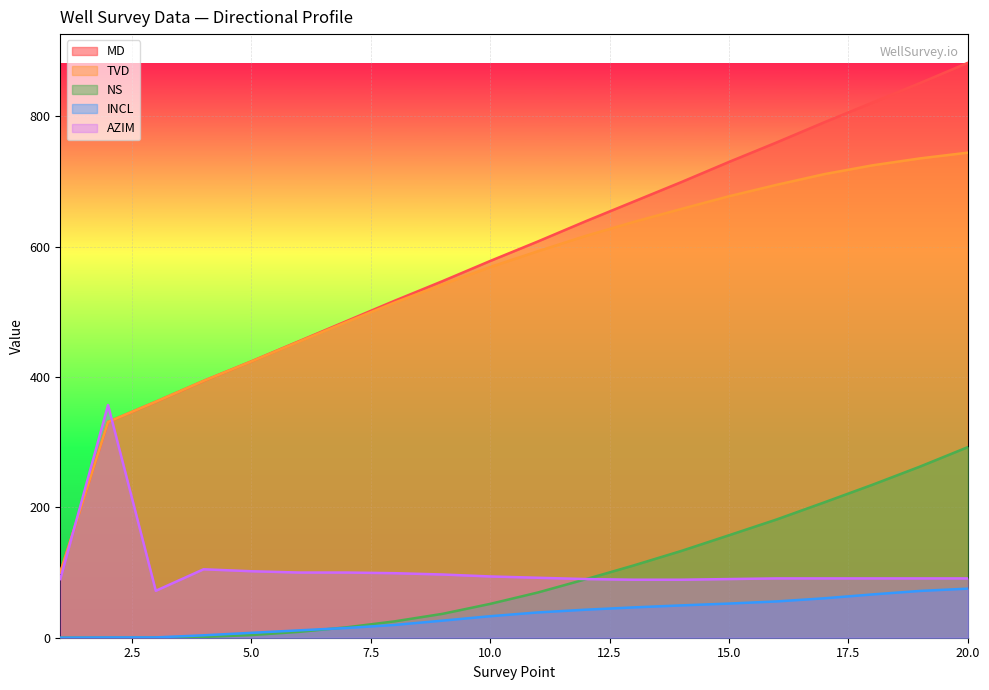

Reading left to right, list all the values displayed in this chart.

MD: 1=100.0	2=331.0	3=362.0	4=394.0	5=424.0	6=455.0	7=486.0	8=517.0	9=547.0	10=578.0	11=608.0	12=639.0	13=669.0	14=699.0	15=730.0	16=760.0	17=791.0	18=821.0	19=851.0	20=882.0
TVD: 1=100.0	2=331.0	3=362.0	4=394.0	5=423.8	6=454.4	7=484.6	8=514.2	9=541.8	10=568.7	11=593.0	12=616.5	13=637.8	14=657.8	15=677.3	16=694.9	17=711.3	18=724.7	19=735.4	20=744.2
NS: 1=0.0	2=0.0	3=0.1	4=1.2	5=4.1	6=9.0	7=16.0	8=25.1	9=36.6	10=51.9	11=69.4	12=89.7	13=110.8	14=133.1	15=157.2	16=181.5	17=207.8	18=234.6	19=262.6	20=292.4
INCL: 1=0.0	2=0.4	3=0.5	4=3.7	5=7.5	6=11.3	7=15.0	8=19.6	9=26.2	10=33.0	11=38.8	12=43.0	13=46.5	14=49.6	15=52.4	16=55.7	17=60.5	18=66.4	19=71.8	20=75.3
AZIM: 1=90.0	2=357.0	3=72.0	4=105.0	5=102.0	6=100.0	7=100.0	8=99.0	9=97.0	10=94.0	11=92.0	12=90.0	13=89.0	14=89.0	15=90.0	16=91.0	17=91.0	18=91.0	19=91.0	20=91.0